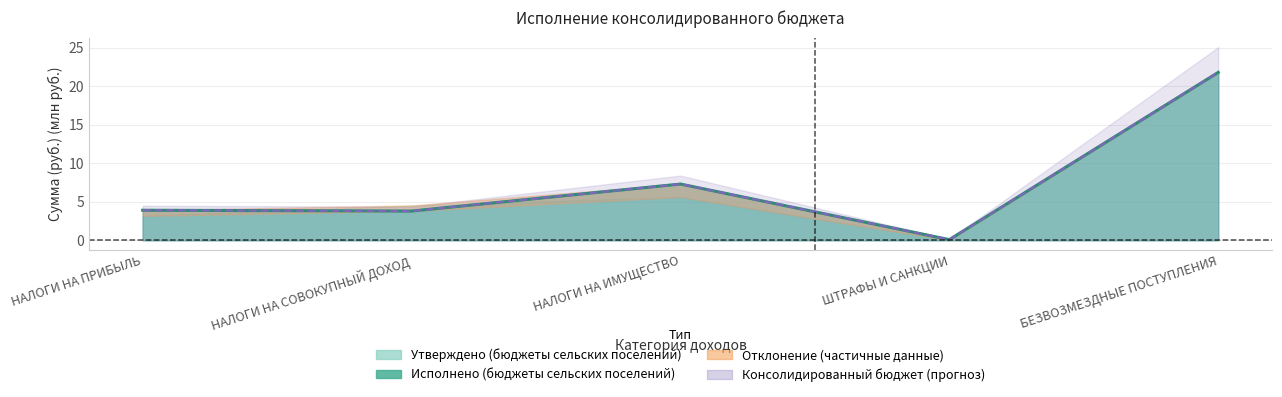

Between НАЛОГИ НА ИМУЩЕСТВО and БЕЗВОЗМЕЗДНЫЕ ПОСТУПЛЕНИЯ, which is larger?

БЕЗВОЗМЕЗДНЫЕ ПОСТУПЛЕНИЯ